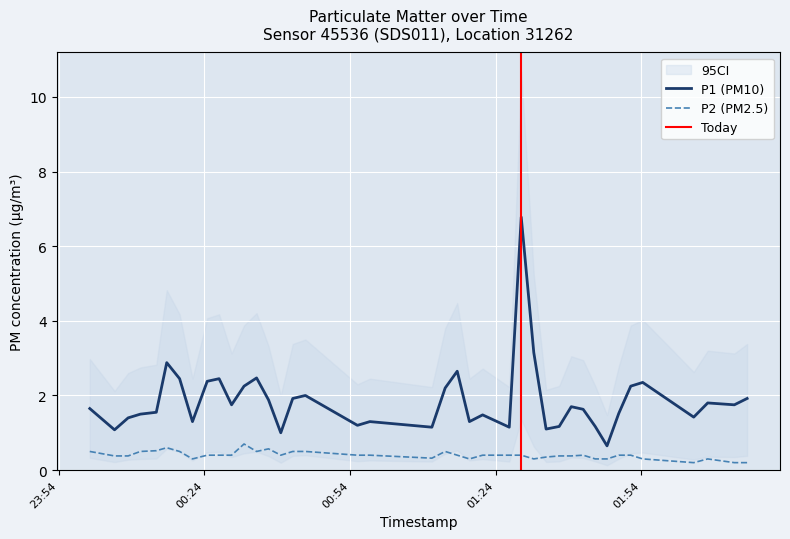

How many lines are shown in the chart?

2